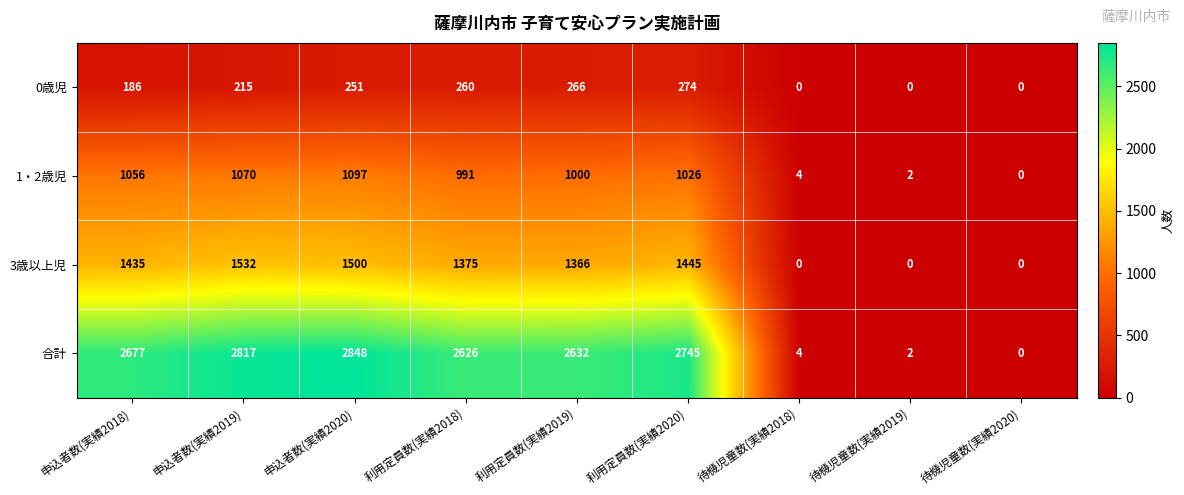

At how many categories does at least one series exceed 27?

6